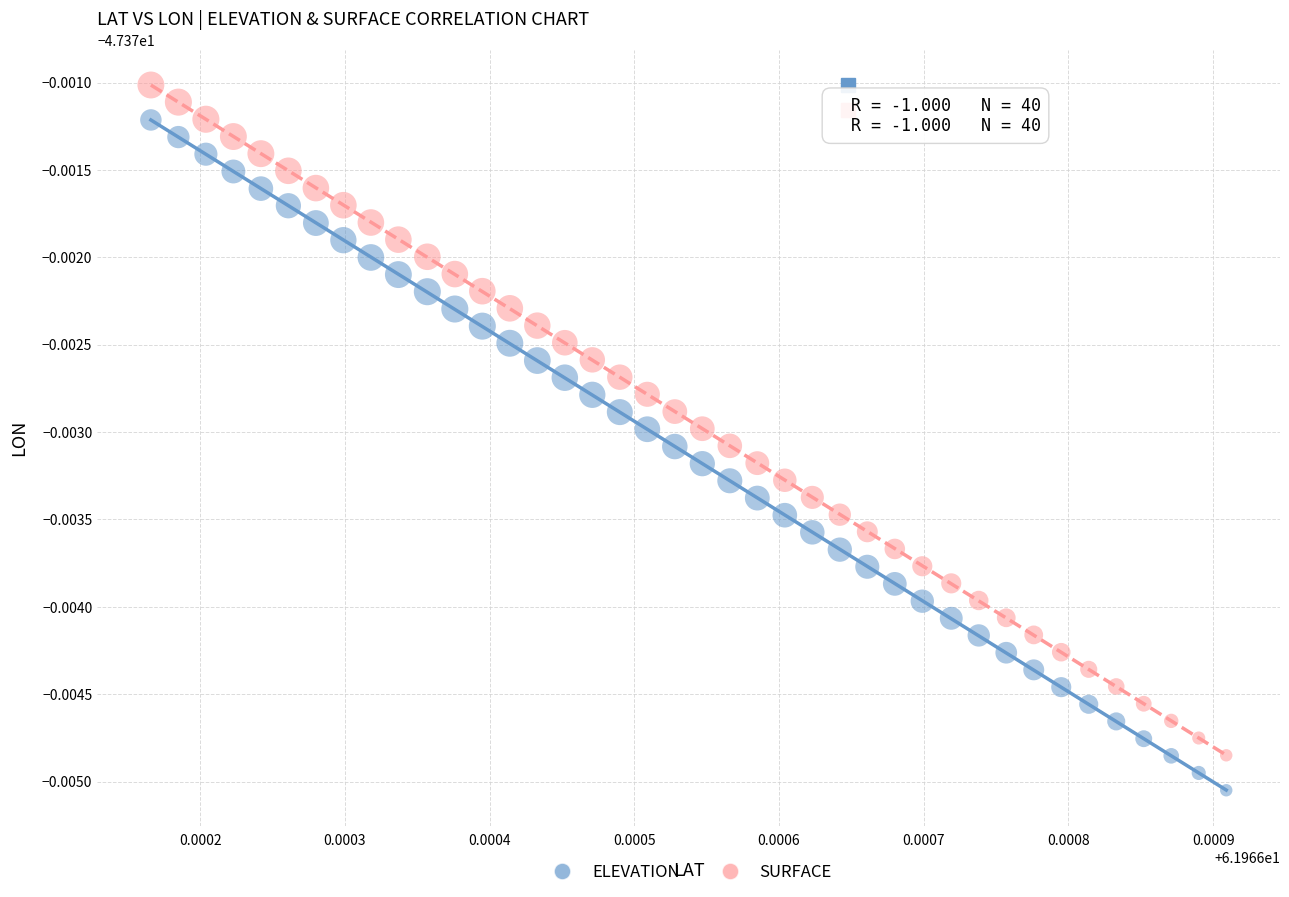

What are all the series names shown in the legend?

ELEVATION, SURFACE